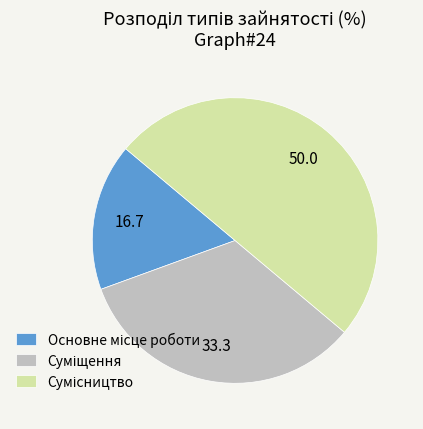

Which has a higher value, Основне місце роботи or Суміщення?

Суміщення